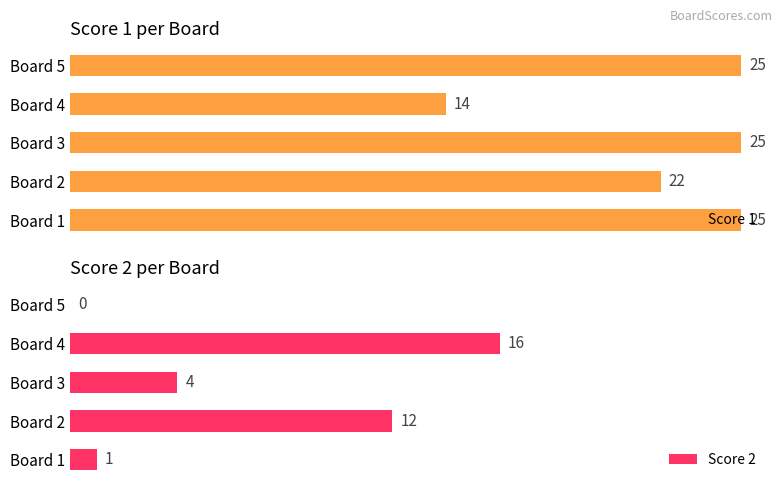

Reading right to left, extract all data points from this chart.

Score 1: 25	14	25	22	25
Score 2: 0	16	4	12	1